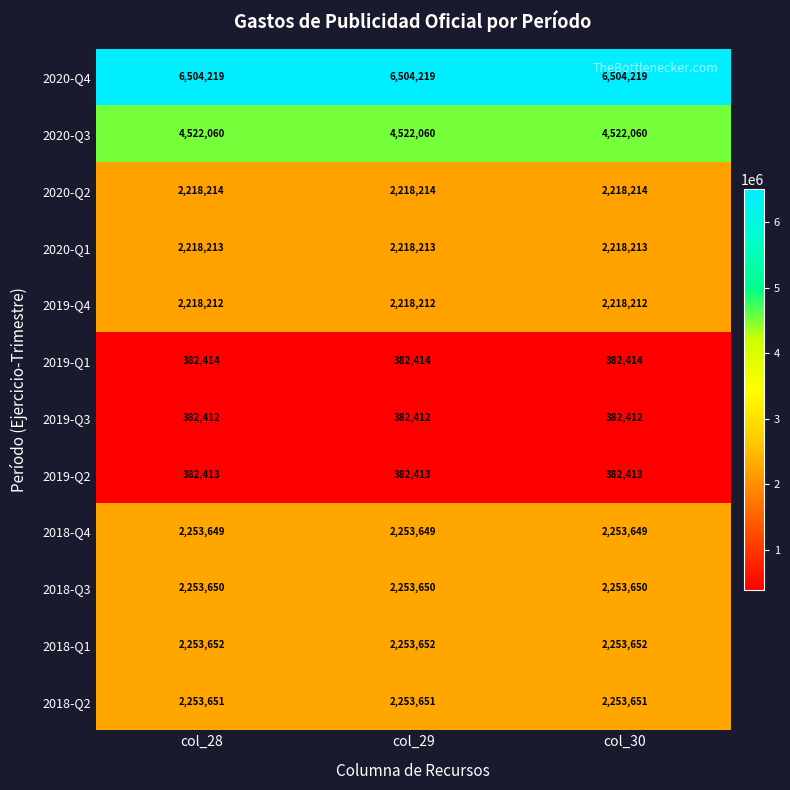

Rank the series at col_30 from lowest to highest value.

2019-Q3, 2019-Q2, 2019-Q1, 2019-Q4, 2020-Q1, 2020-Q2, 2018-Q4, 2018-Q3, 2018-Q2, 2018-Q1, 2020-Q3, 2020-Q4